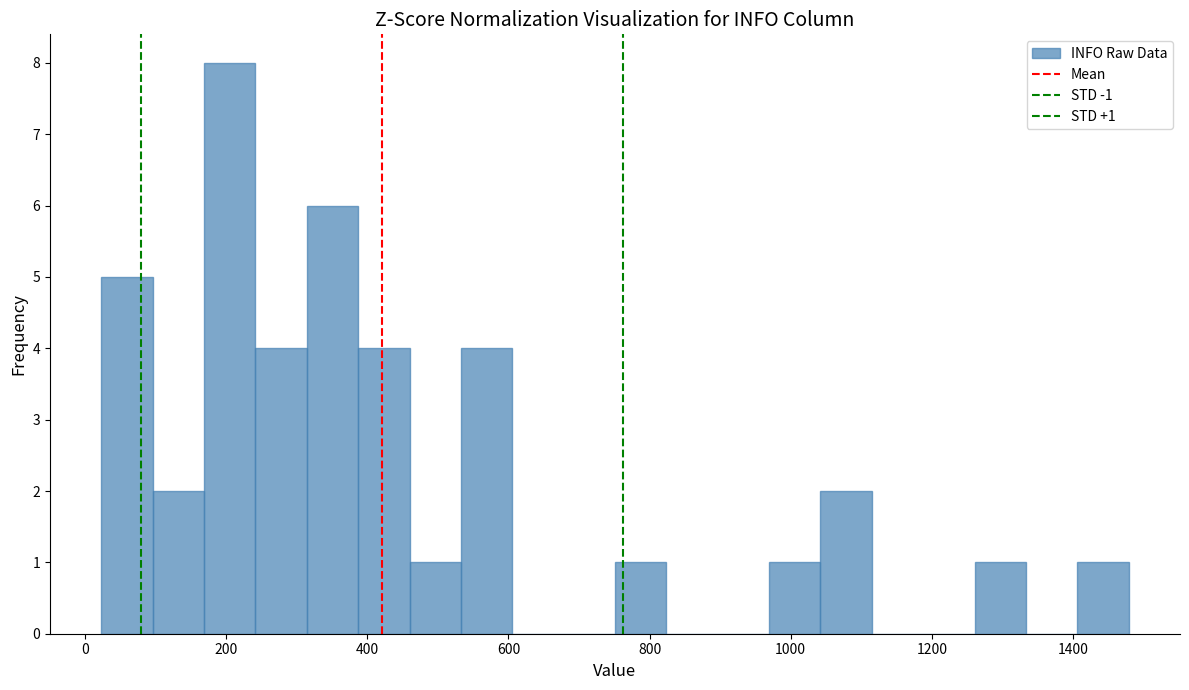

Read against the x-axis, roughly where is the centre of the tallest bar?

200